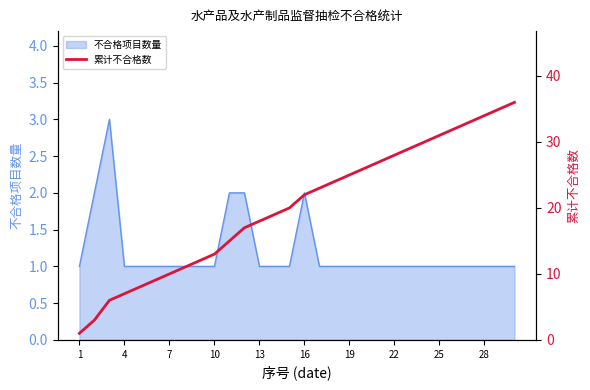

The value at 14 is 20. True or false?

True